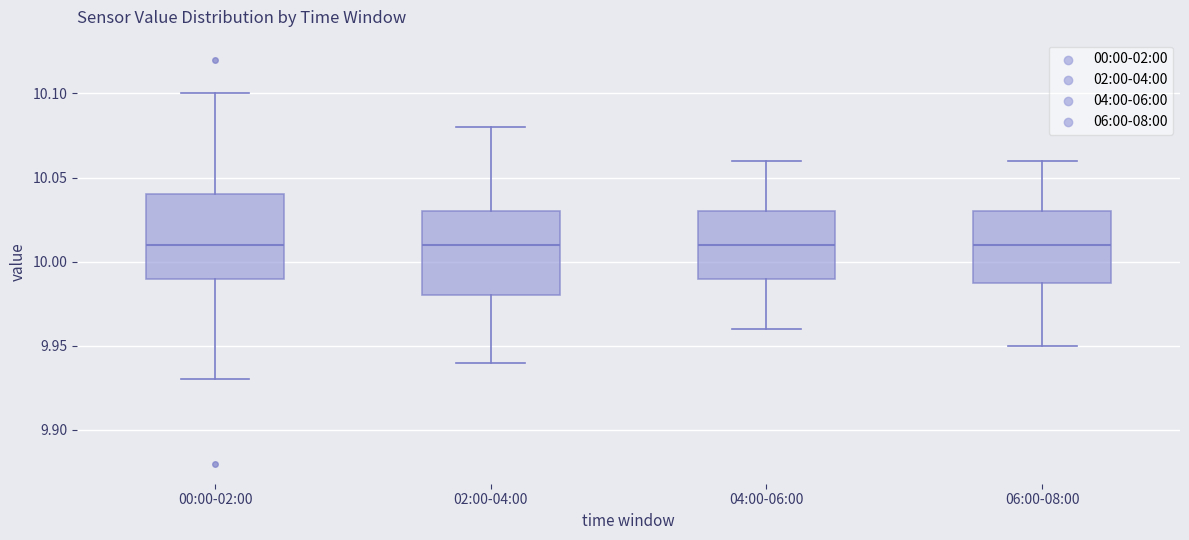

Reading left to right, transcribe this box plot: for each box, give where its median line is, the range the box spans, and where its two whiskers end, as read against the y-axis. The values are not printed on the chart, so give them approximately, as read against the axis.

00:00-02:00: median 10.01, box 9.99 to 10.04, whiskers 9.93 to 10.10
02:00-04:00: median 10.01, box 9.98 to 10.03, whiskers 9.94 to 10.08
04:00-06:00: median 10.01, box 9.99 to 10.03, whiskers 9.96 to 10.06
06:00-08:00: median 10.01, box 9.99 to 10.03, whiskers 9.95 to 10.06